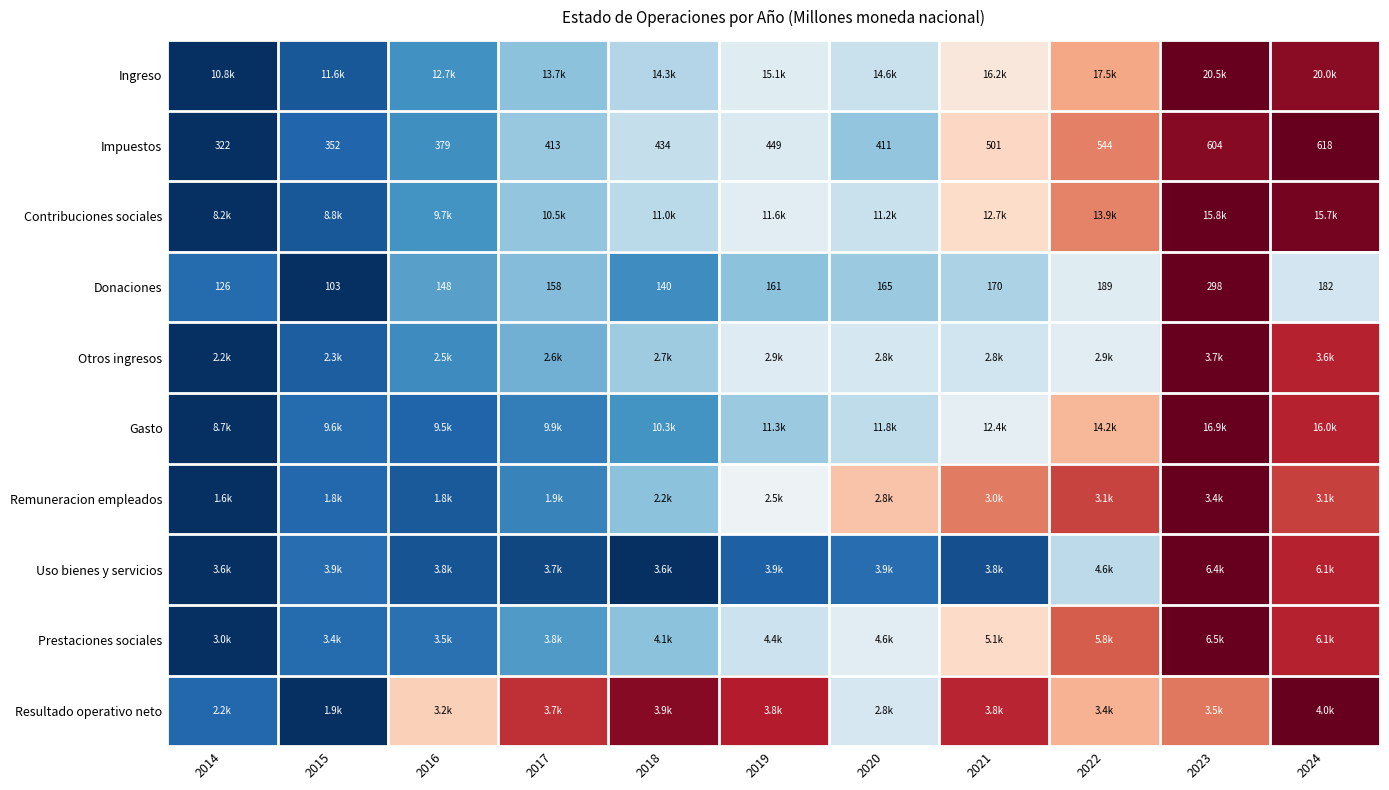

How many values in the Donaciones series are below 161?

5